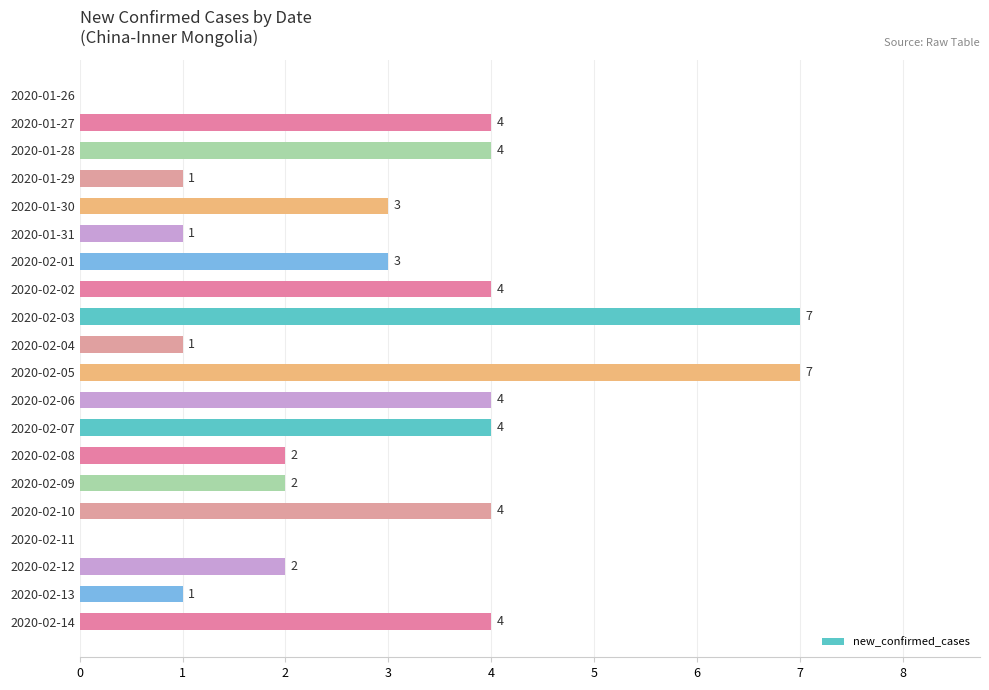

How many values are between 1 and 4?

16